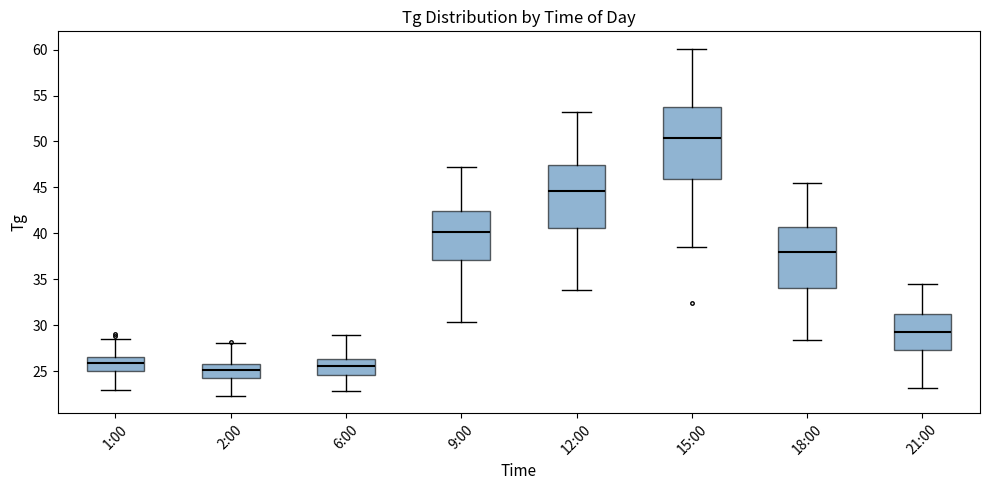

Where is the lower edge of the box for 1:00 on the y-axis? The values are not printed on the chart, so give them approximately, as read against the axis.

25.0